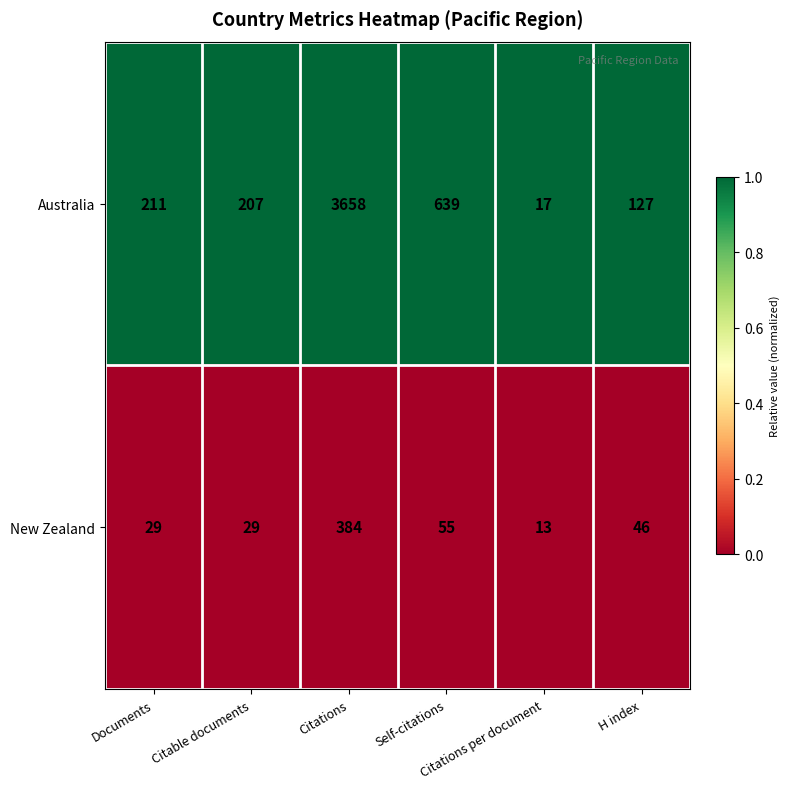

Which series has the largest total across all categories?

Australia